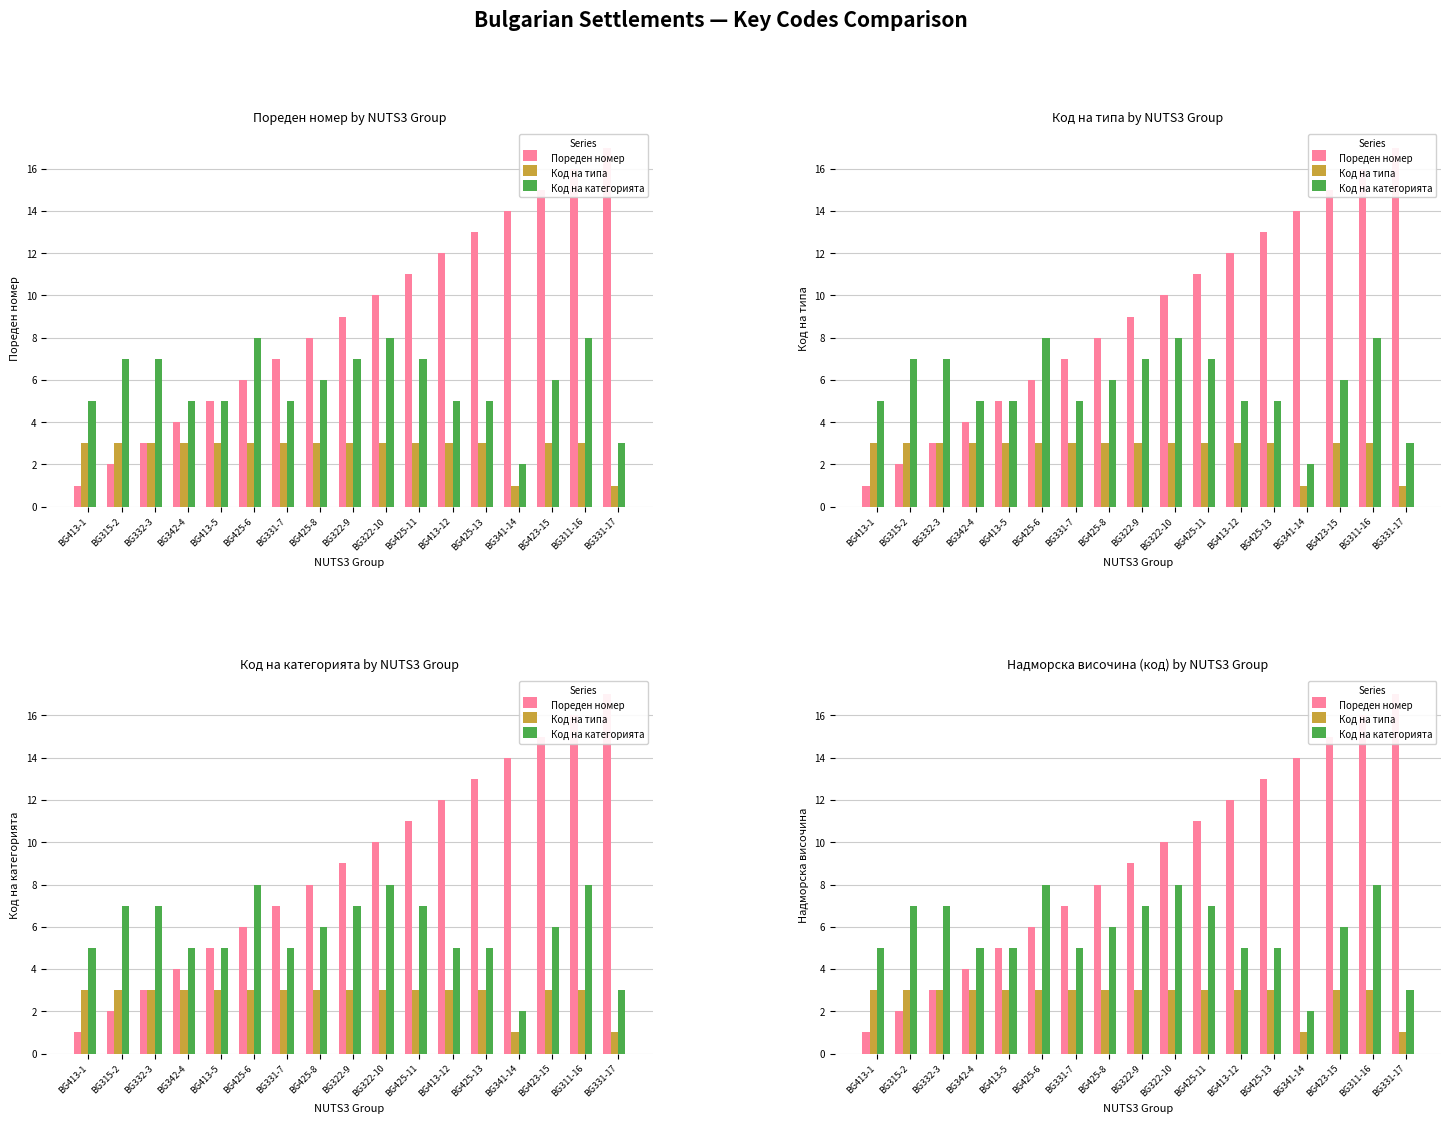

The value of Код на категорията at BG413-5 is 5. True or false?

True